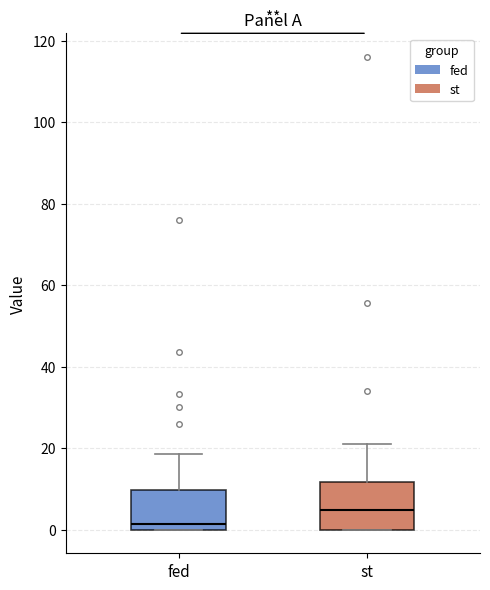

Reading left to right, transcribe this box plot: for each box, give where its median line is, the range the box spans, and where its two whiskers end, as read against the y-axis. The values are not printed on the chart, so give them approximately, as read against the axis.

fed: median 2, box 0 to 10, whiskers 0 to 18
st: median 4, box 0 to 12, whiskers 0 to 22